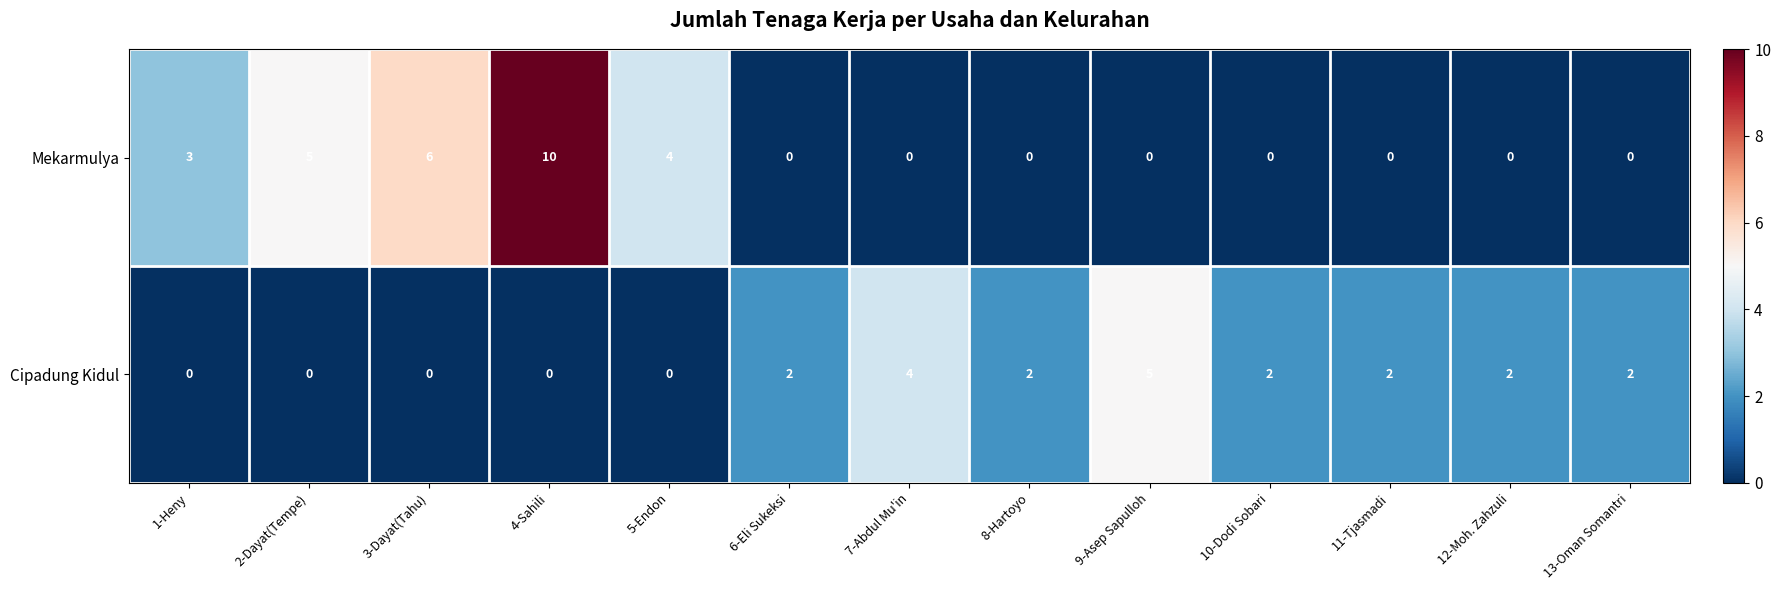

How many series are shown in this chart?

2